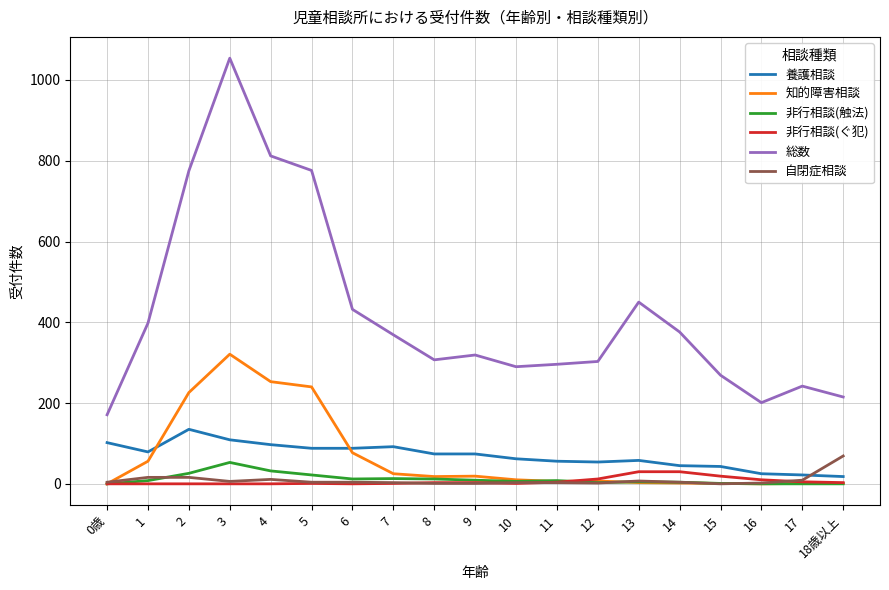

Count the number of data series in this chart.

6